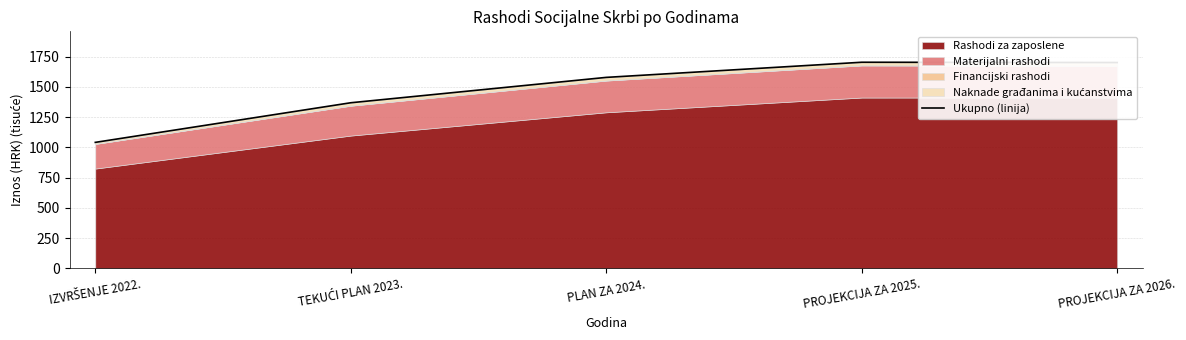

What is the minimum value shown in the chart?

1041.9